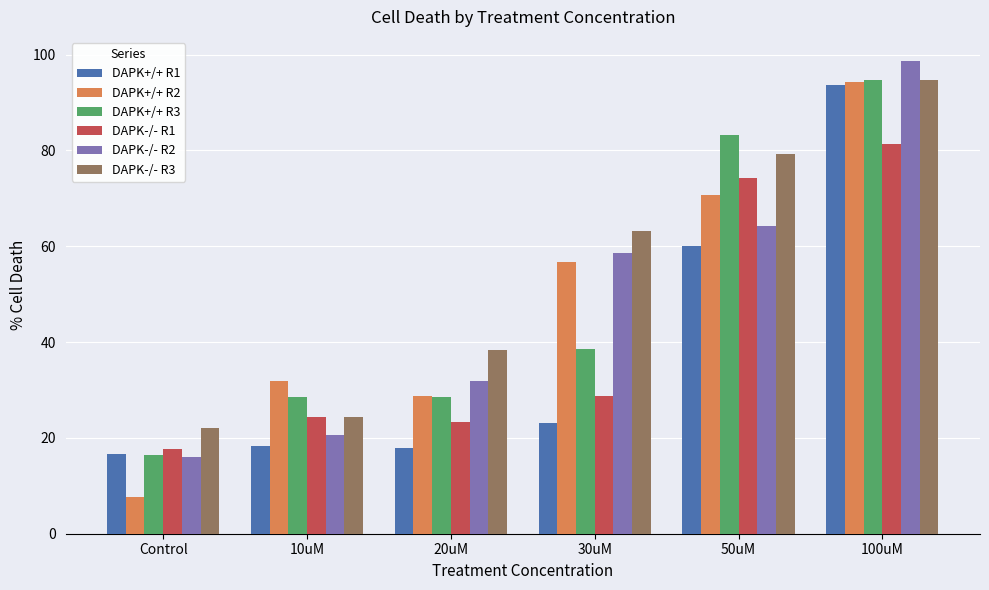

What is the approximate value of DAPK+/+ R2 at 100uM?

94.3